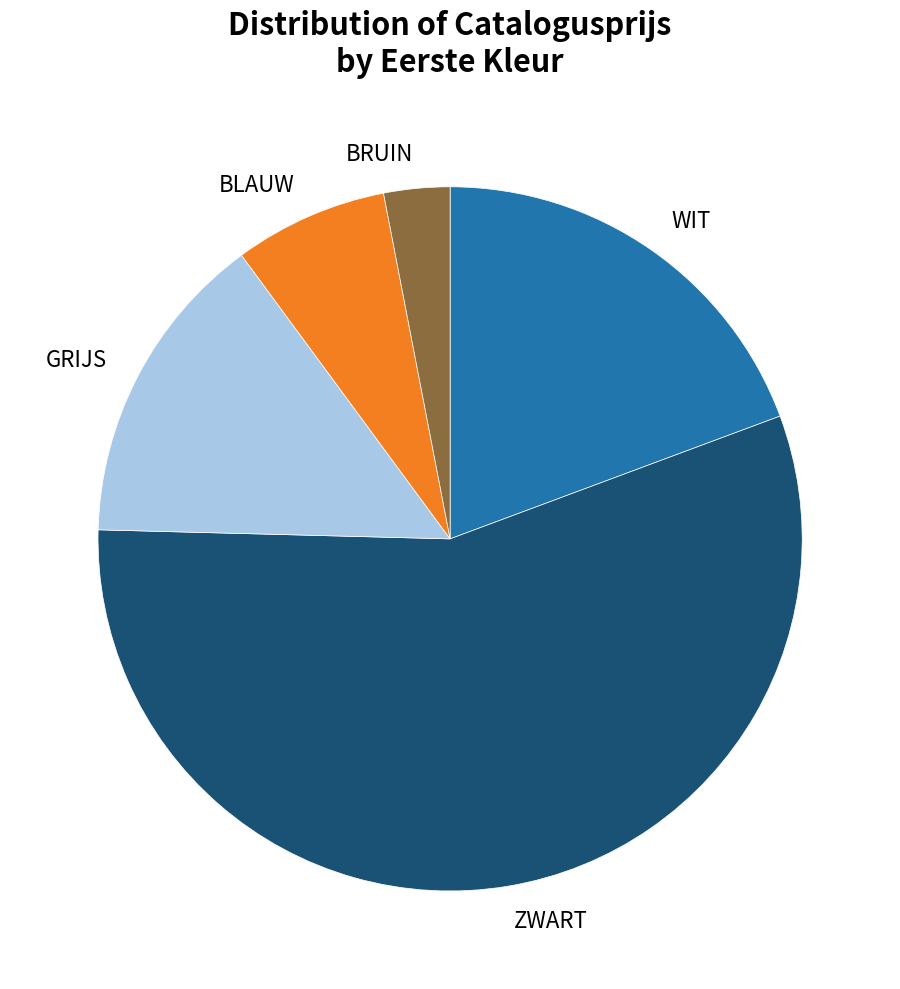

Count the number of slices in the pie.

5